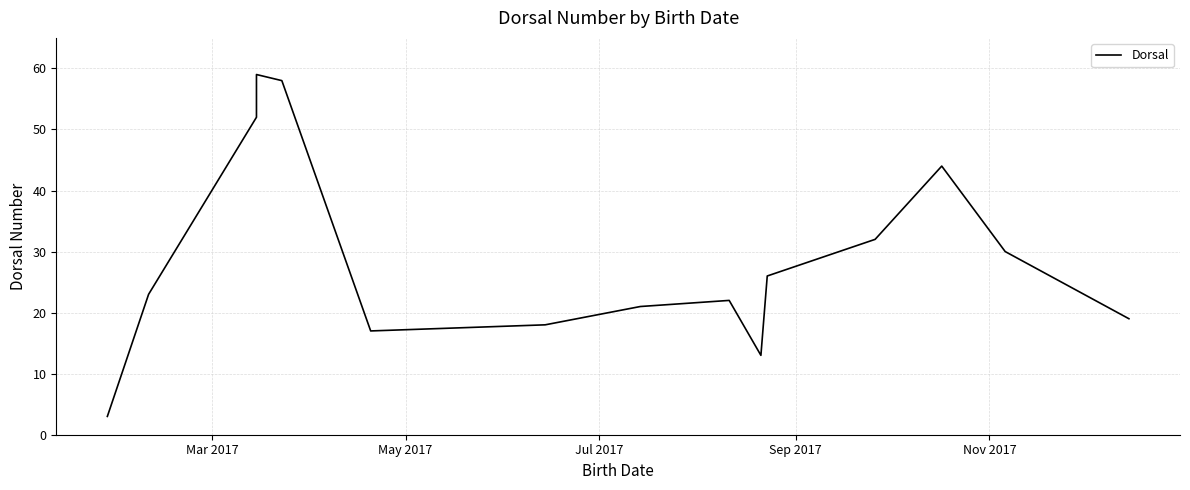

Does the chart display data point markers on the line(s)?

No